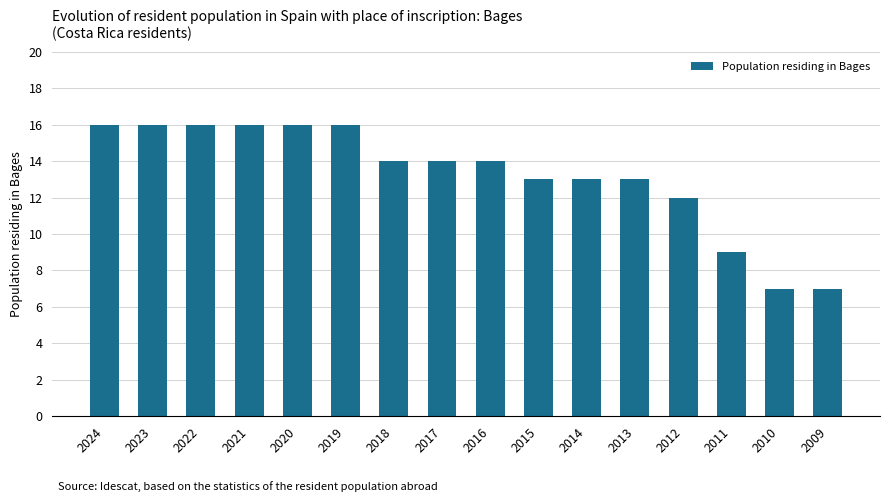

What is the sum of the values at 2021 and 2024?

32